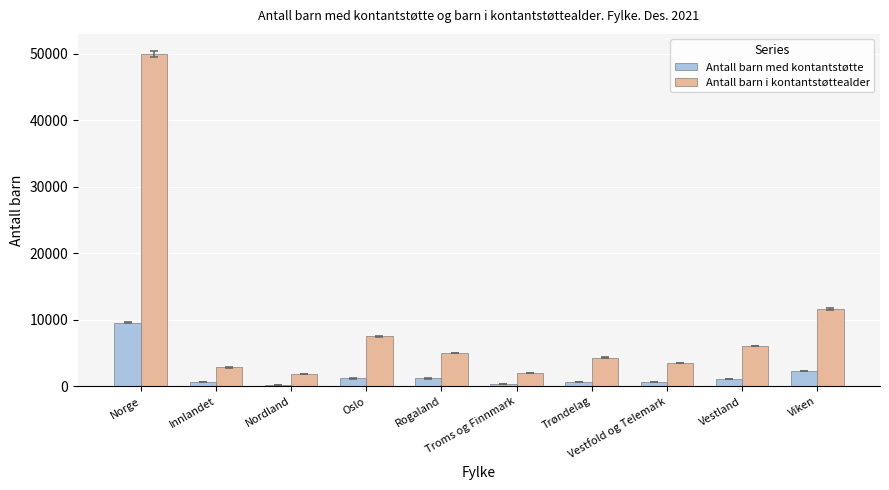

Which series has the largest range (max minus min)?

Antall barn i kontantstøttealder